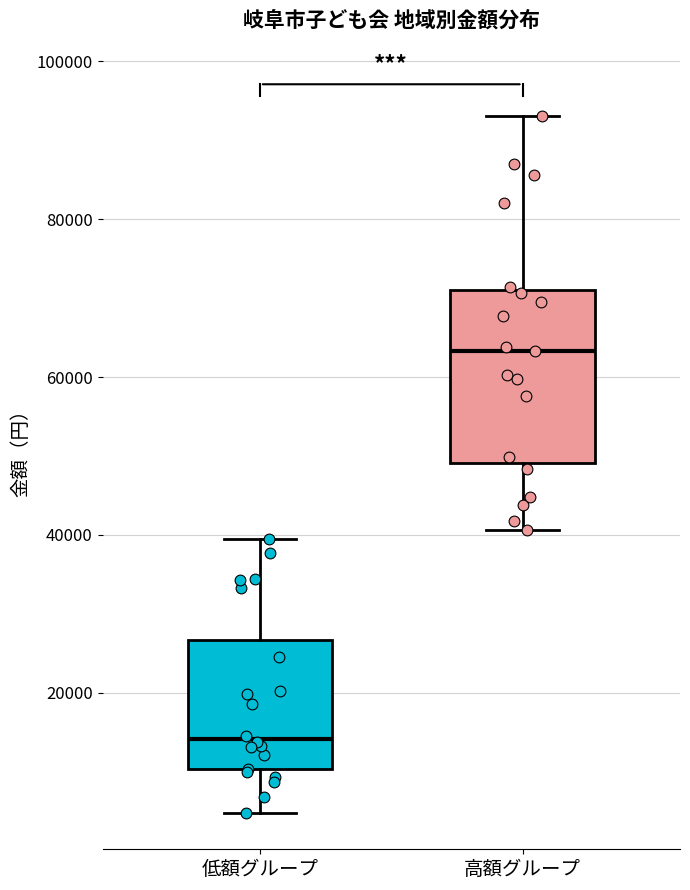

Reading left to right, transcribe this box plot: for each box, give where its median line is, the range the box spans, and where its two whiskers end, as read against the y-axis. The values are not printed on the chart, so give them approximately, as read against the axis.

低額グループ: median 14000, box 10000 to 26000, whiskers 4000 to 40000
高額グループ: median 64000, box 50000 to 70000, whiskers 40000 to 94000